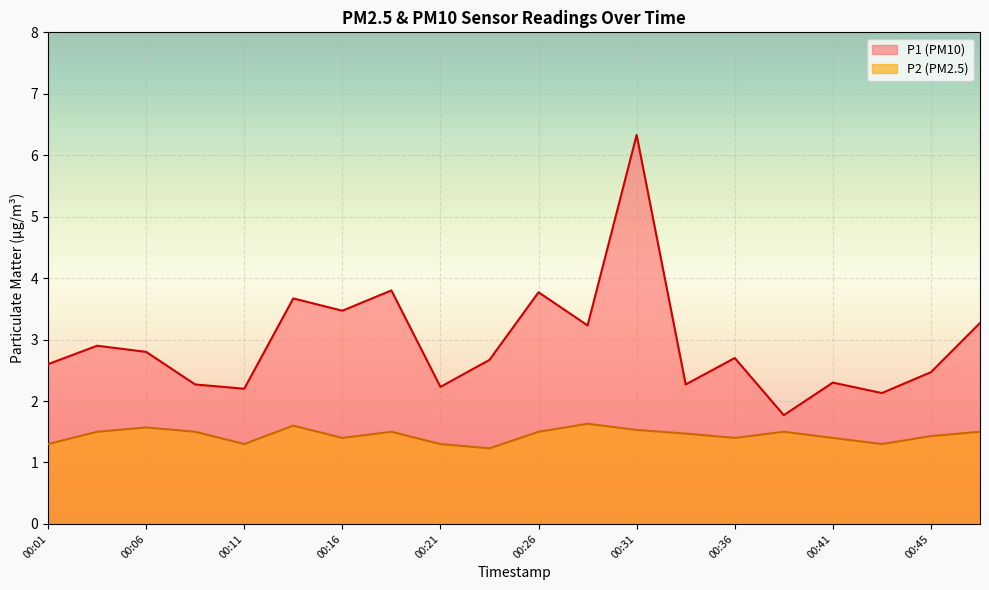

The value of P2 at 00:33 is 0.4. True or false?

False